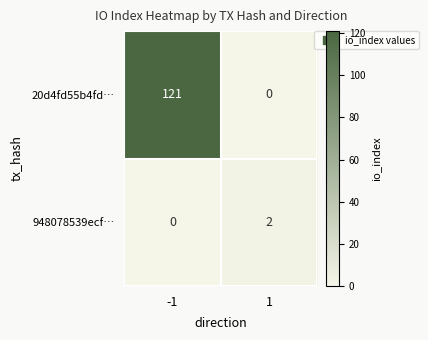

The value of 948078539ecf… at 1 is 4. True or false?

False